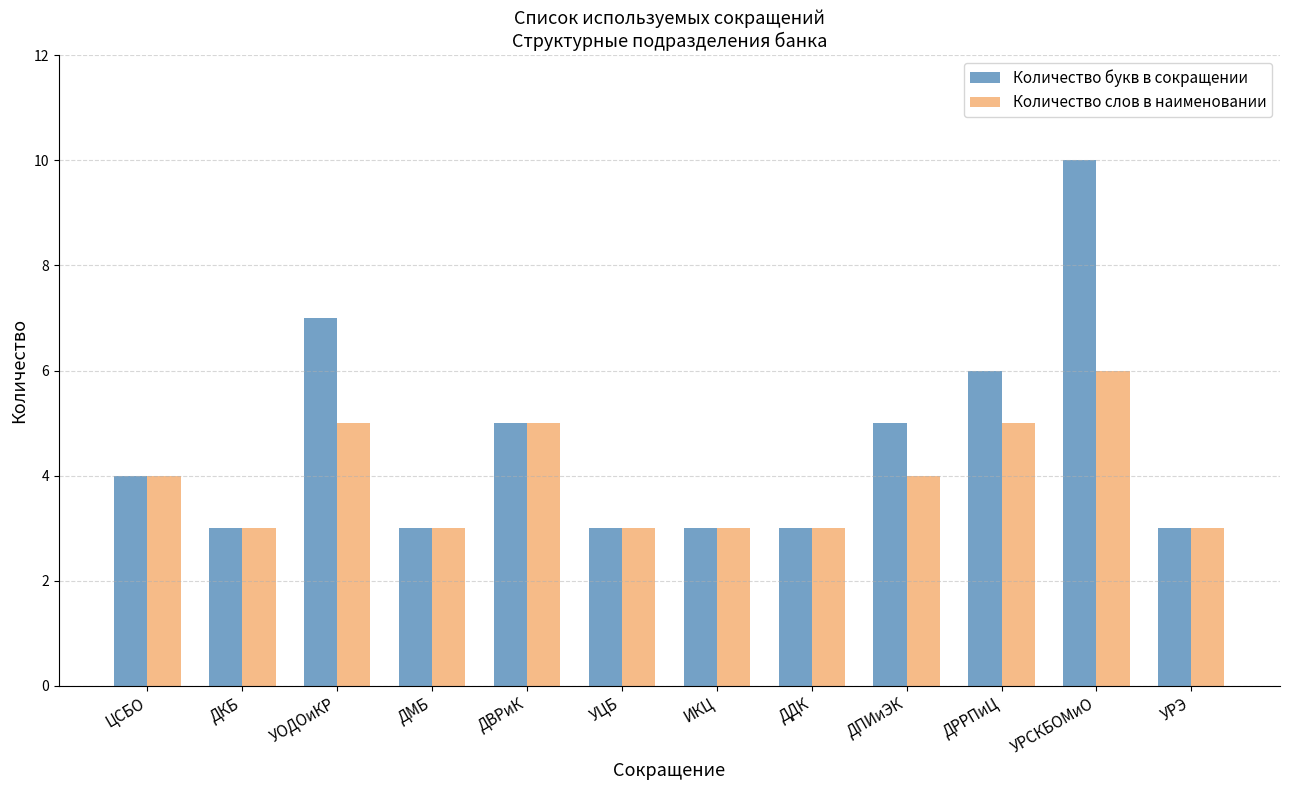

List the series in order of their peak value, highest first.

Количество букв в сокращении, Количество слов в наименовании